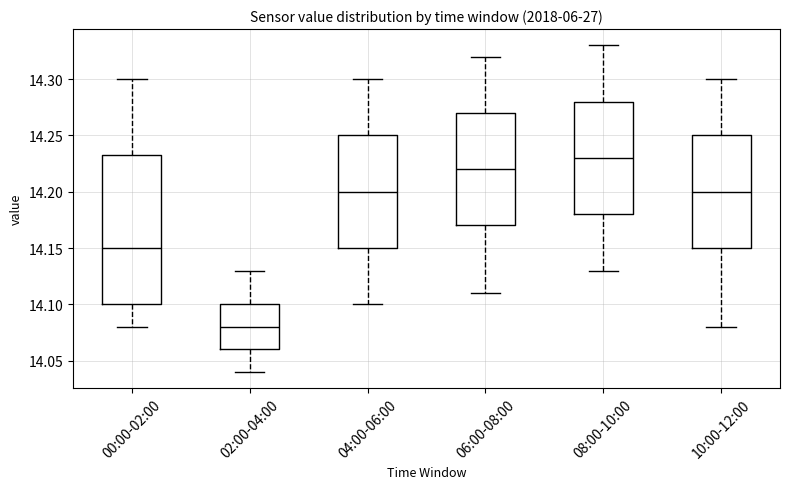

Which box has the lowest median line?

02:00-04:00